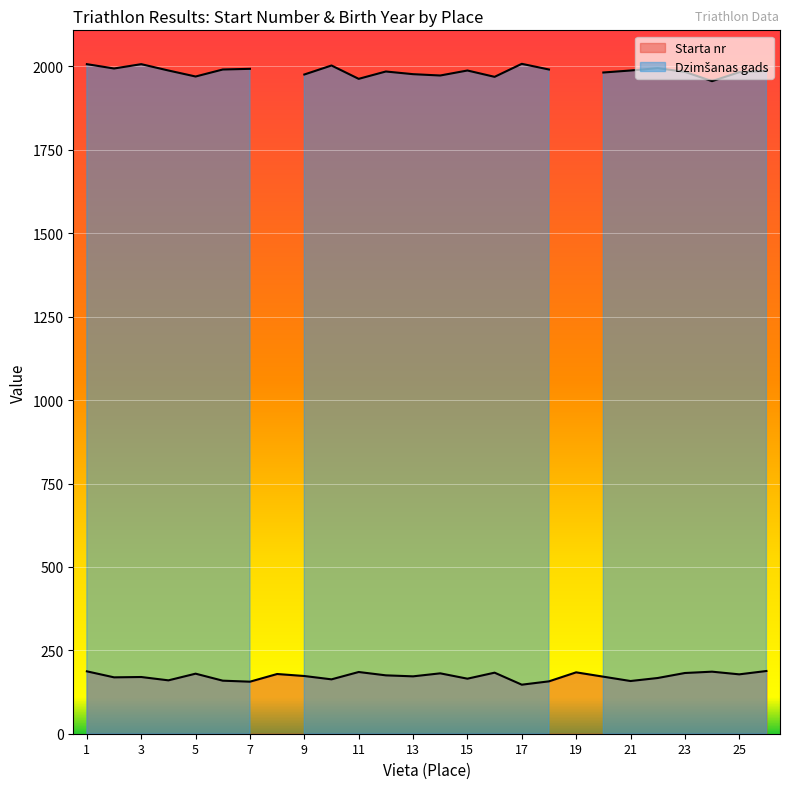

Rank the categories by value from highest to lowest.

26, 1, 24, 11, 19, 16, 23, 14, 5, 8, 25, 12, 9, 13, 20, 3, 2, 22, 15, 10, 4, 6, 21, 18, 7, 17